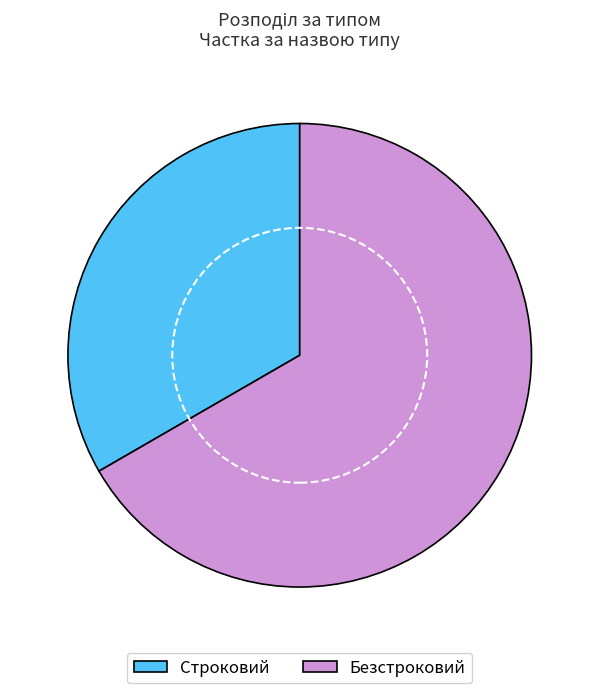

Between Безстроковий and Строковий, which is larger?

Безстроковий